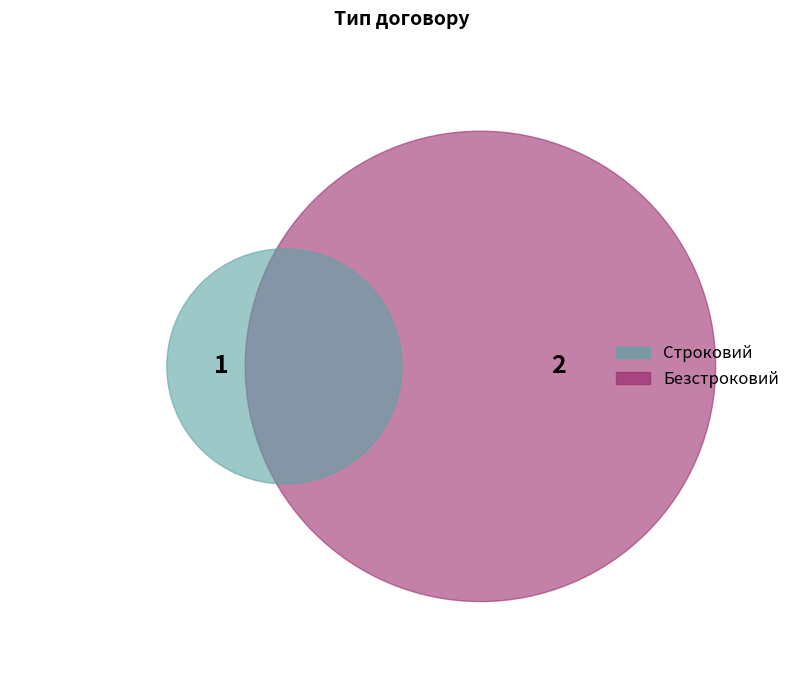

To the nearest percent, what is the average slice percentage?

50%